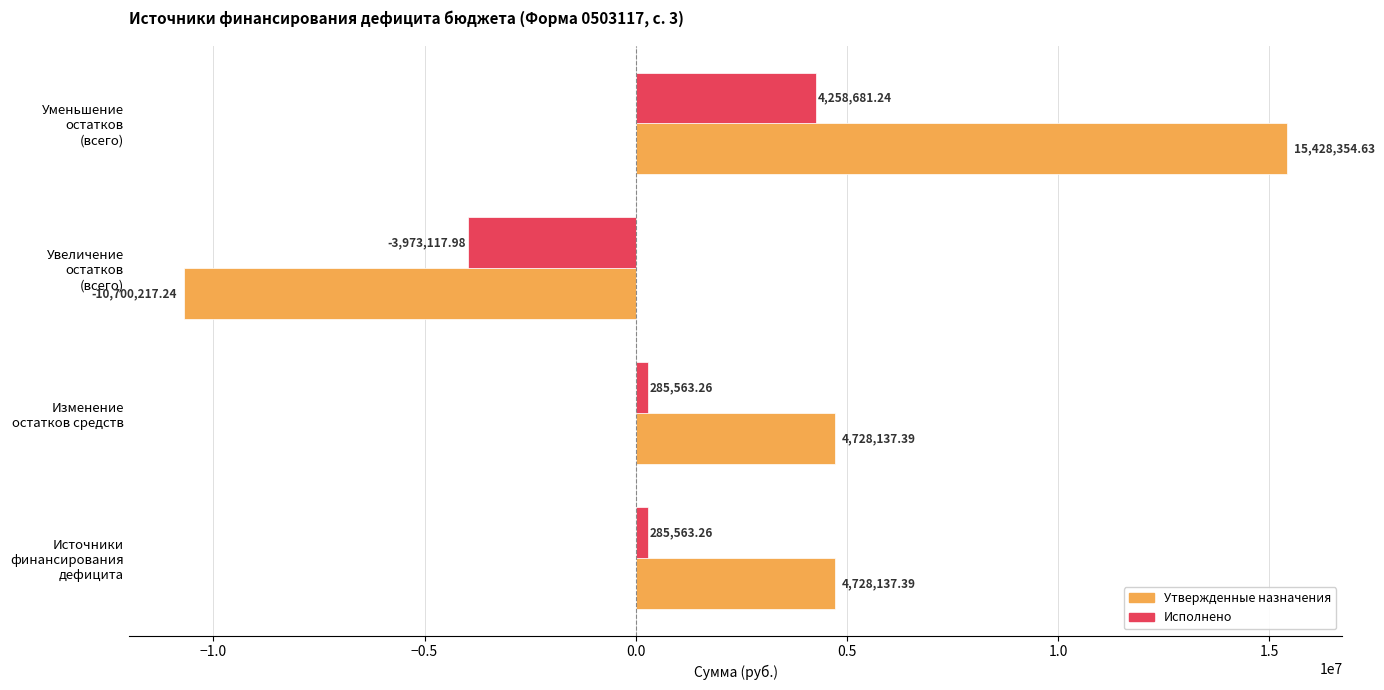

At which category does the chart reach its minimum across all series?

Увеличение
остатков
(всего)